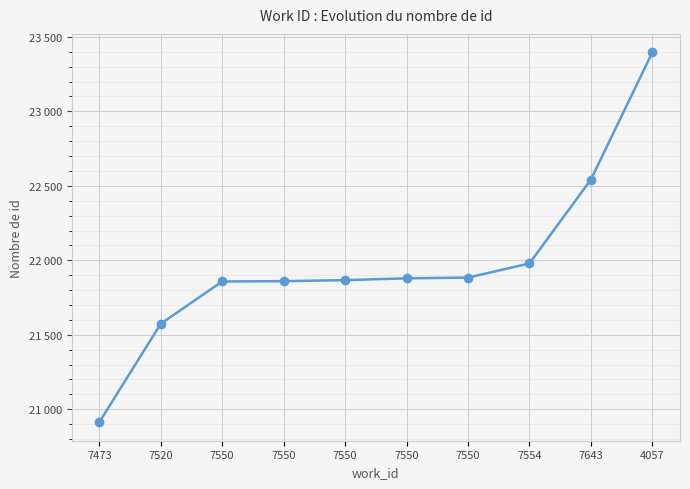

Reading right to left, what are all the values shown in this chart?

23396	22542	21979	21884	21879	21867	21860	21858	21574	20913